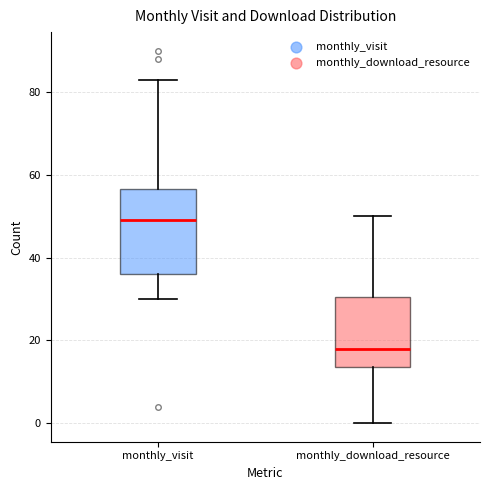

Where does the lower whisker of the box for monthly_download_resource end on the y-axis? The values are not printed on the chart, so give them approximately, as read against the axis.

0